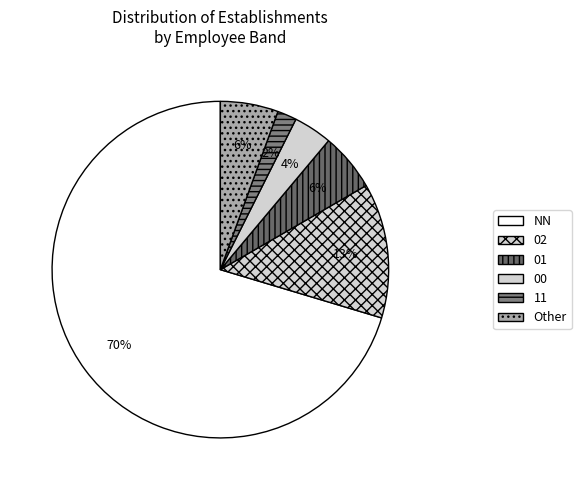

Rank the categories by value from highest to lowest.

NN, 02, 01, Other, 00, 11